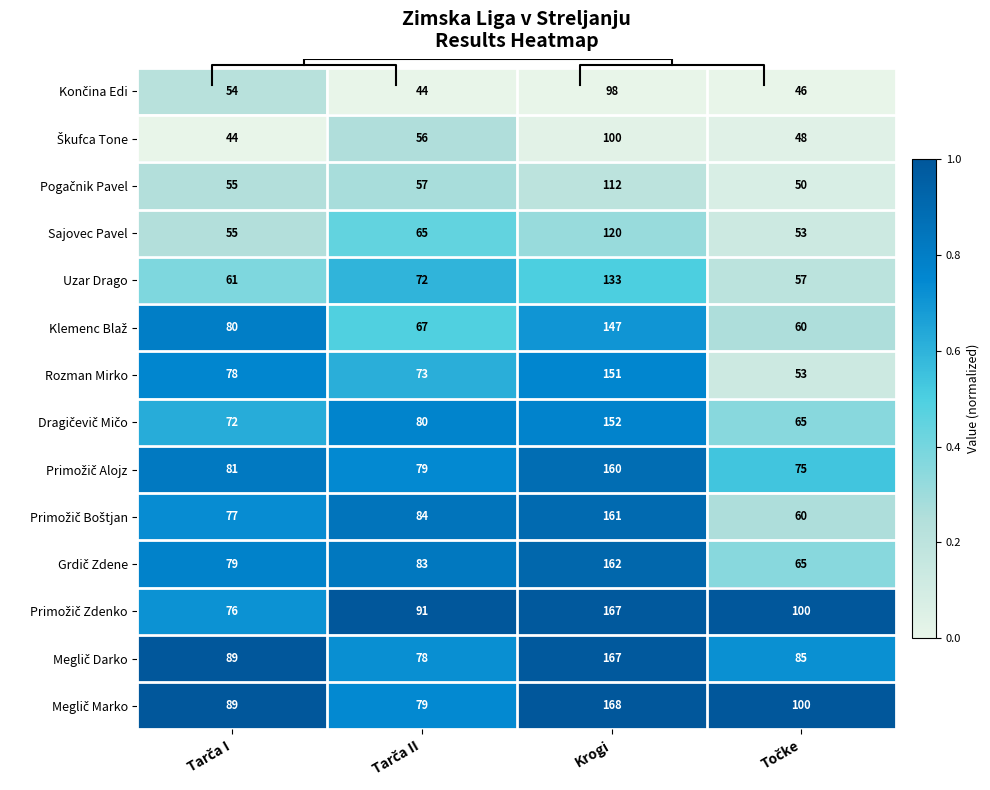

At which label does Sajovec Pavel reach its minimum?

Točke